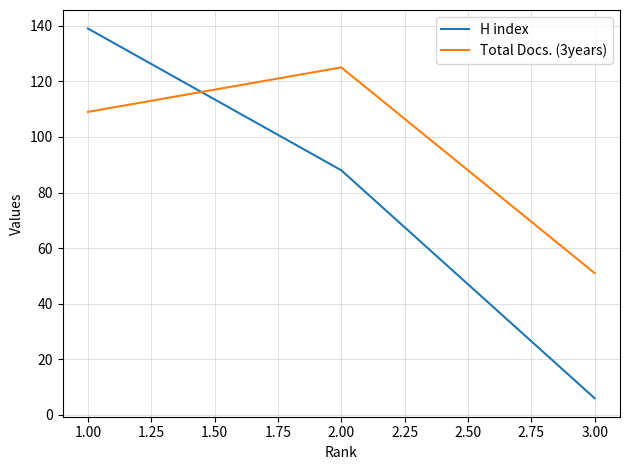

List the series in order of their overall mean, lowest first.

H index, Total Docs. (3years)